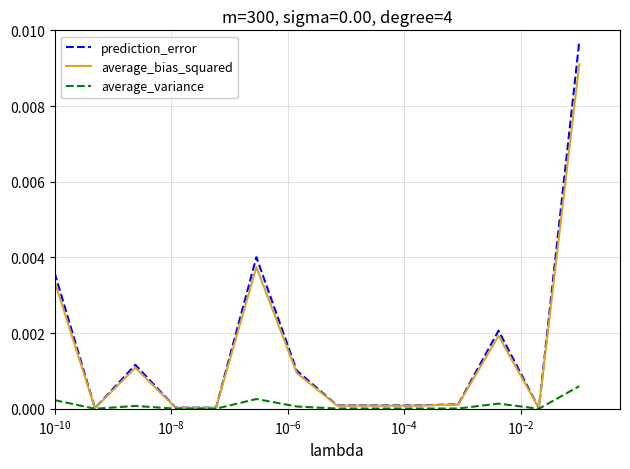

Which series has the widest spread of values?

prediction_error